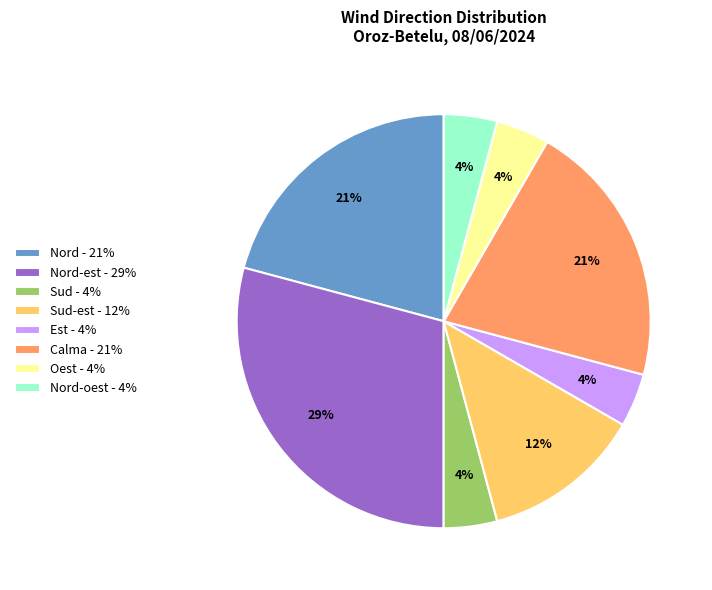

Which slice is the largest?

Nord-est - 29%